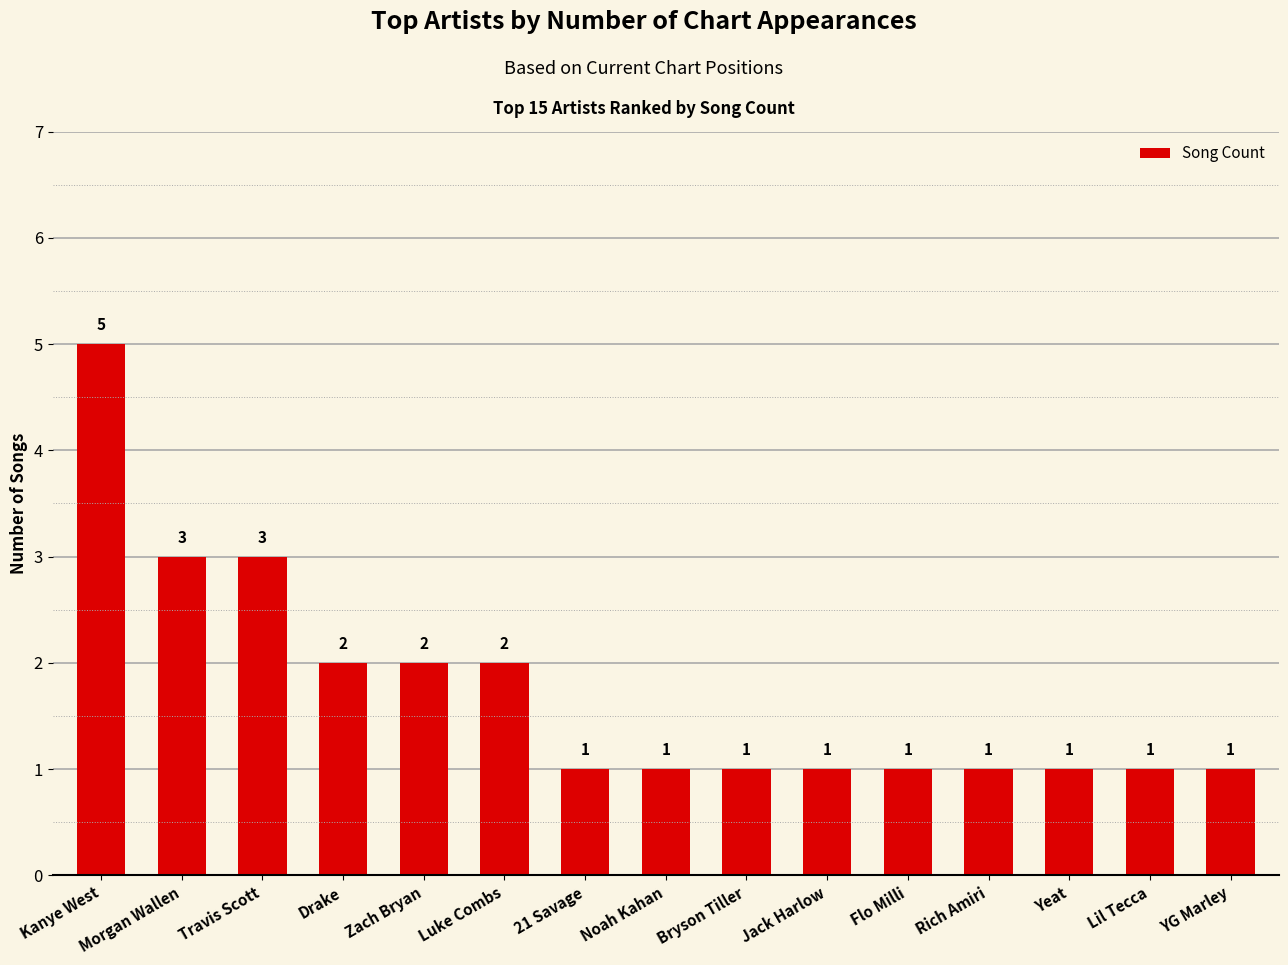

How many categories are shown in the chart?

15